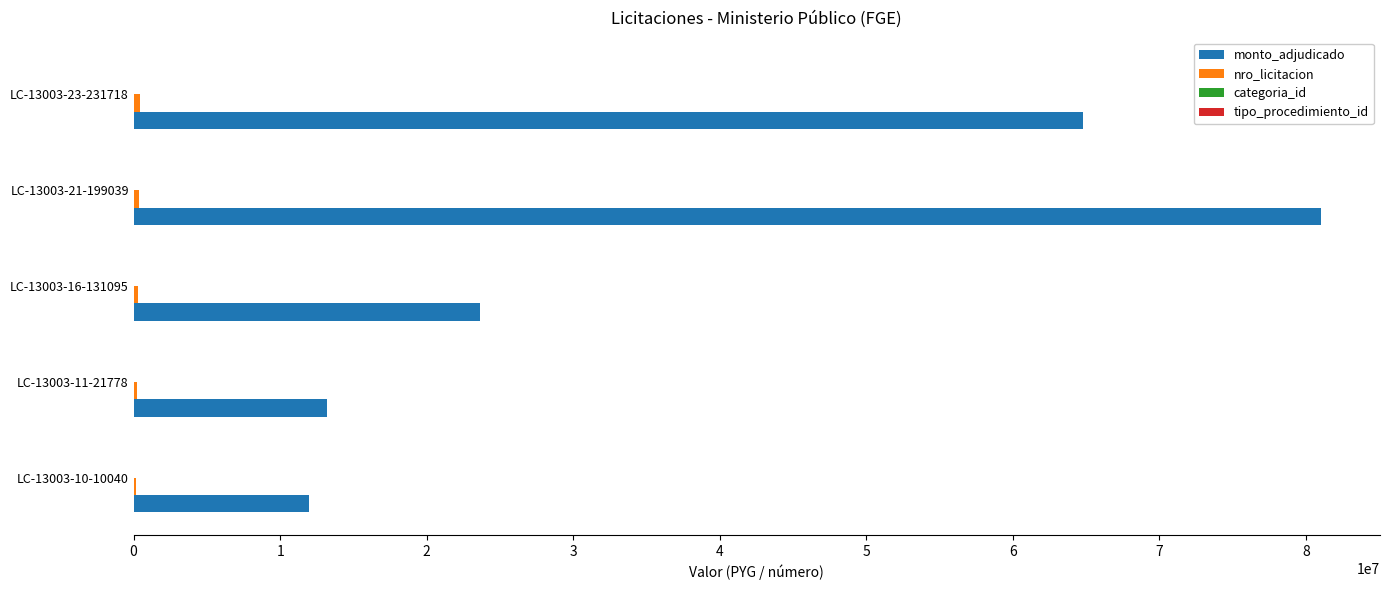

Between LC-13003-16-131095 and LC-13003-23-231718, which series saw the biggest shift?

monto_adjudicado